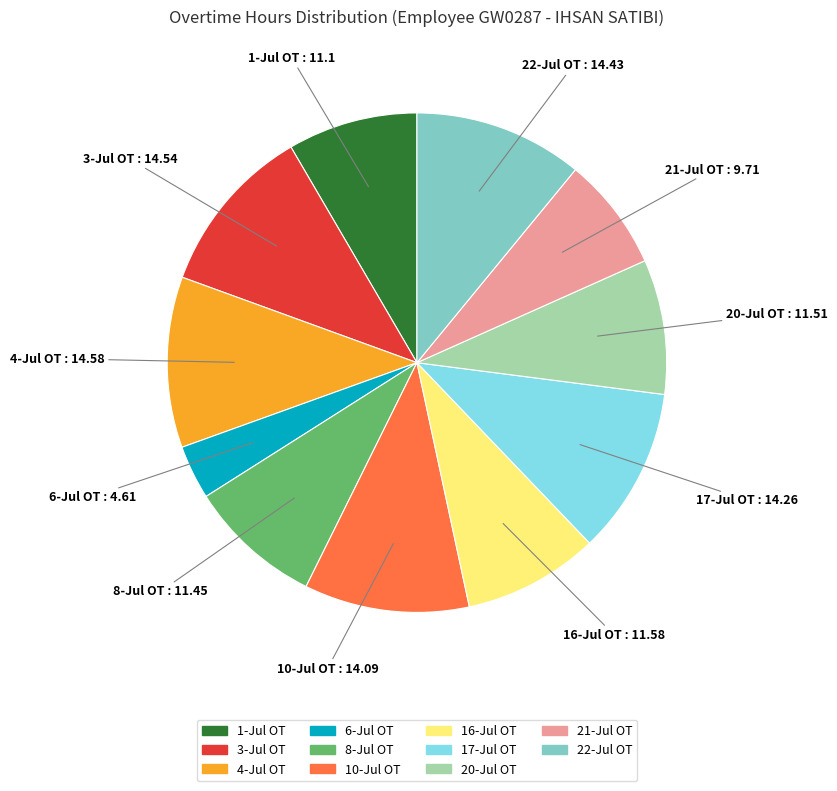

Is there a majority slice in this chart?

No